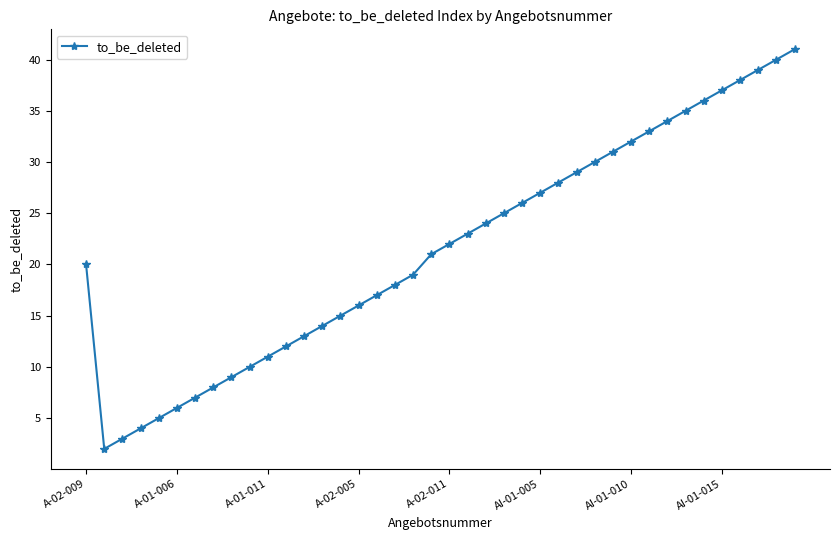

What is the difference between the second highest and minimum values?

38